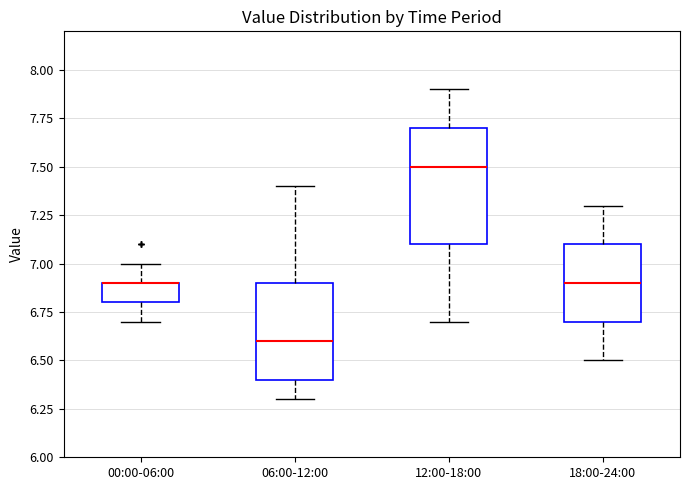

Reading left to right, read every box against the y-axis: the position of its median line, the range the box covers, and the ends of its whiskers. The values are not printed on the chart, so give them approximately, as read against the axis.

00:00-06:00: median 6.9 (drawn on the box's upper edge), box 6.8 to 6.9, whiskers 6.7 to 7.0
06:00-12:00: median 6.6, box 6.4 to 6.9, whiskers 6.3 to 7.4
12:00-18:00: median 7.5, box 7.1 to 7.7, whiskers 6.7 to 7.9
18:00-24:00: median 6.9, box 6.7 to 7.1, whiskers 6.5 to 7.3